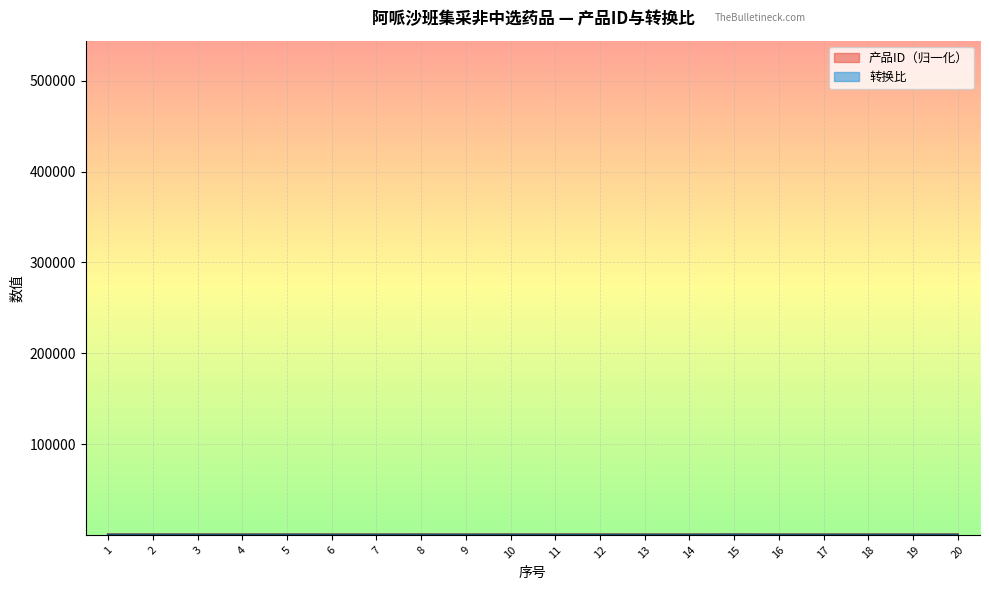

What is the spread (max minus min) of values at 16?

250.1